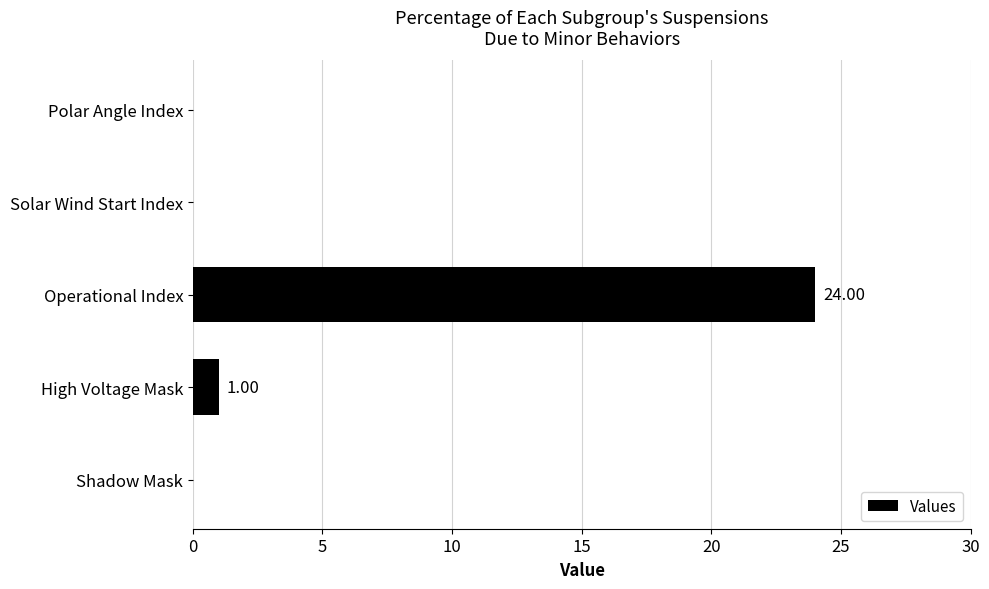

Which has a higher value, Shadow Mask or Operational Index?

Operational Index